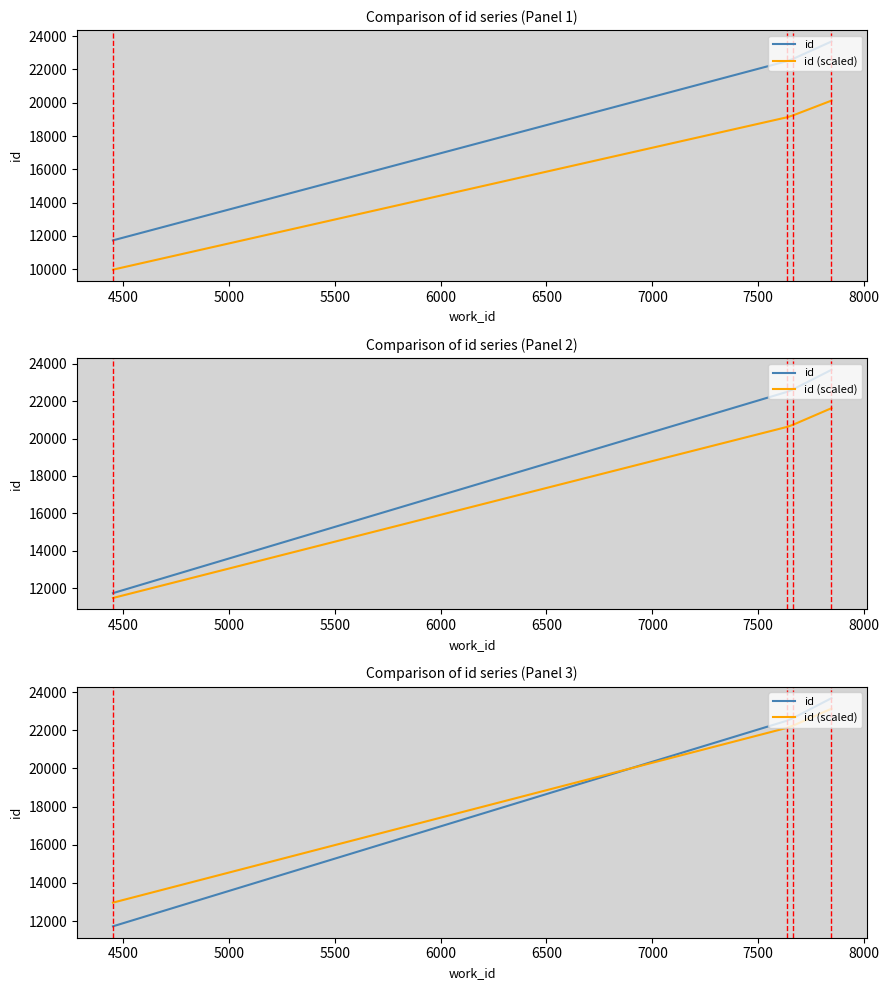

The value of id at 4000 is 6193.2. True or false?

False